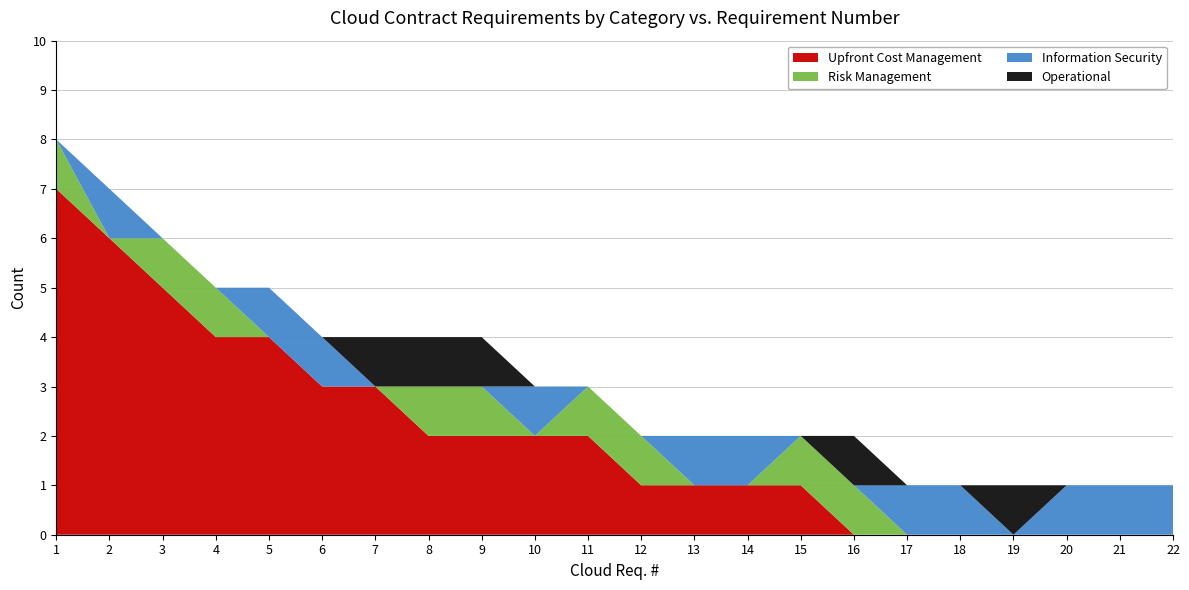

True or false: Upfront Cost Management has a value of 2 at 22.

False